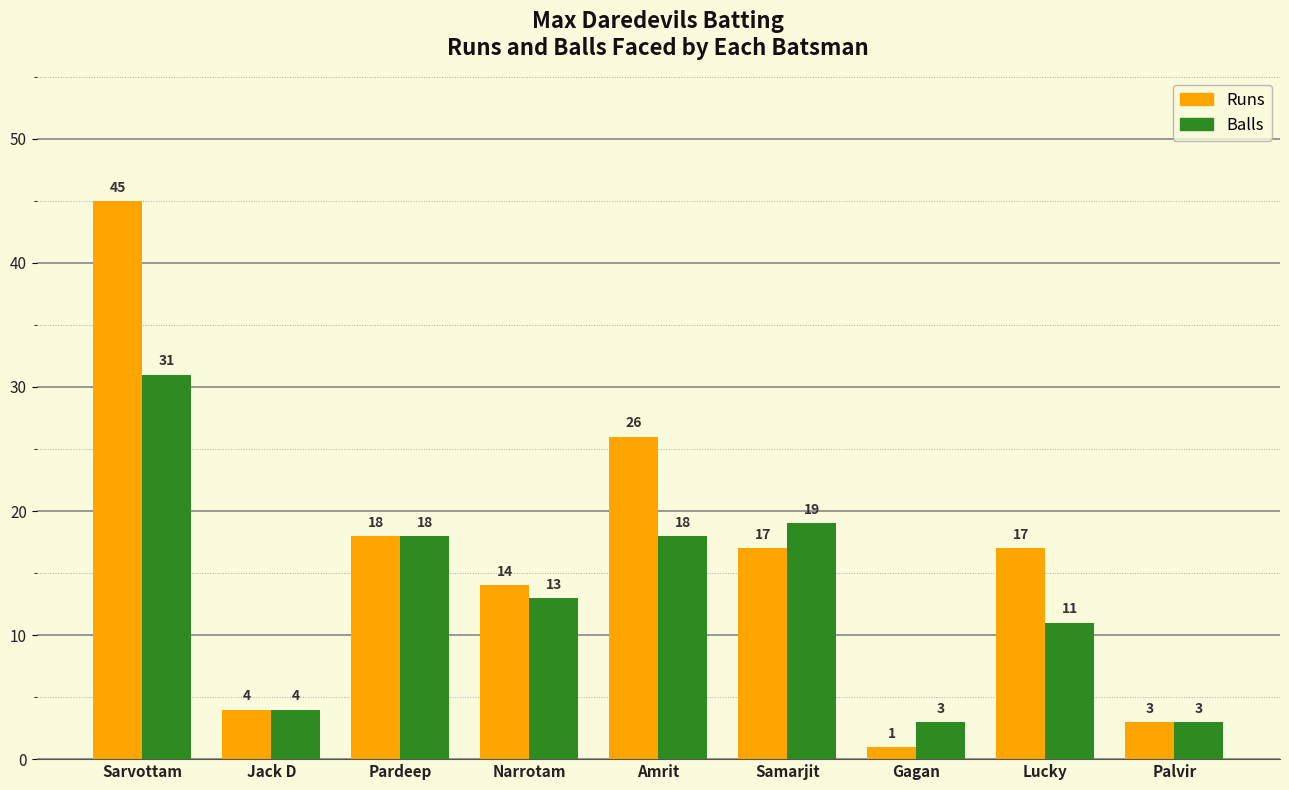

At which category is the sum across all series the highest?

Sarvottam